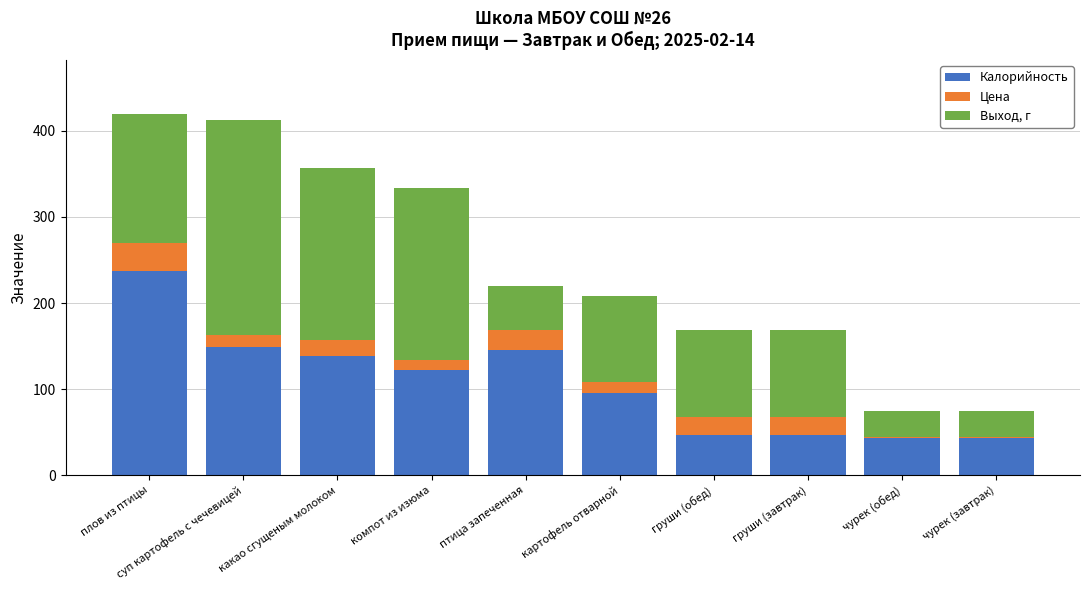

How many distinct data groups are displayed?

3